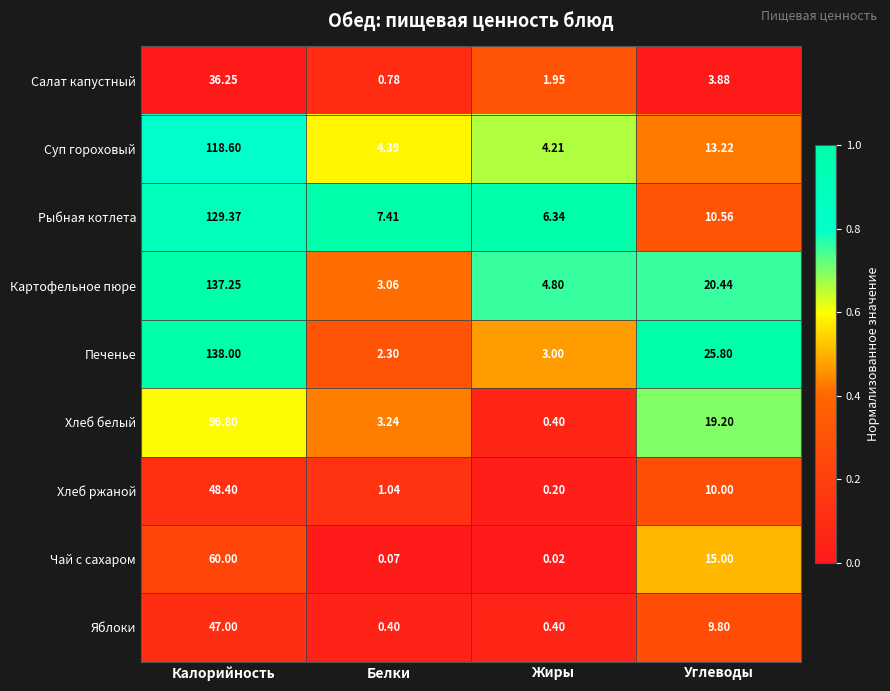

At which category is the sum across all series the highest?

Калорийность